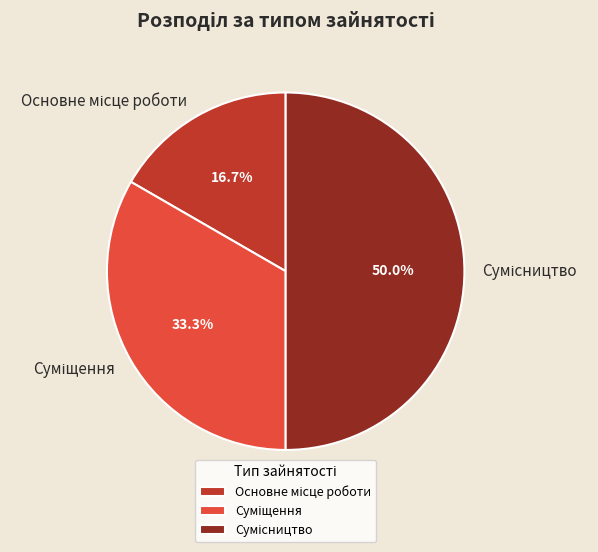

Rank the categories by value from lowest to highest.

Основне місце роботи, Суміщення, Сумісництво